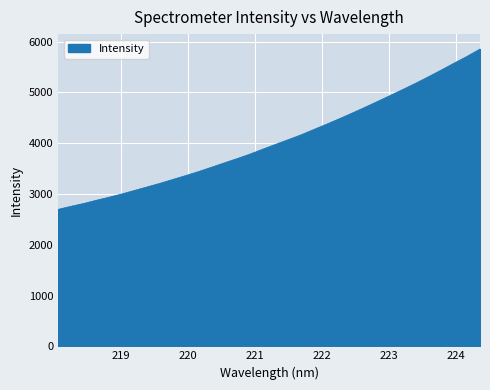

Does the chart display data point markers on the line(s)?

No